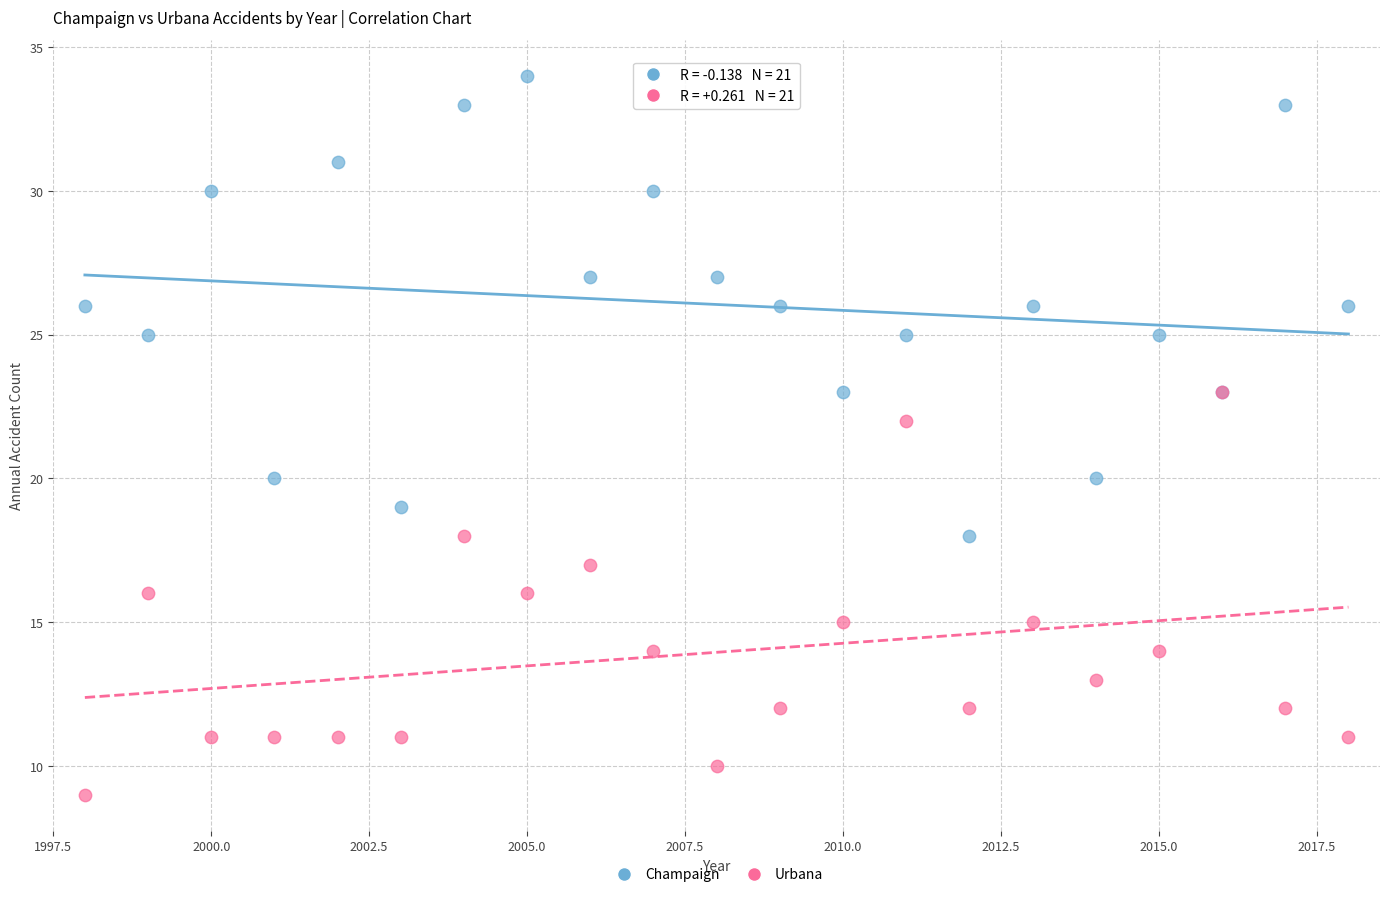

Which series contains the highest Y value?

Champaign